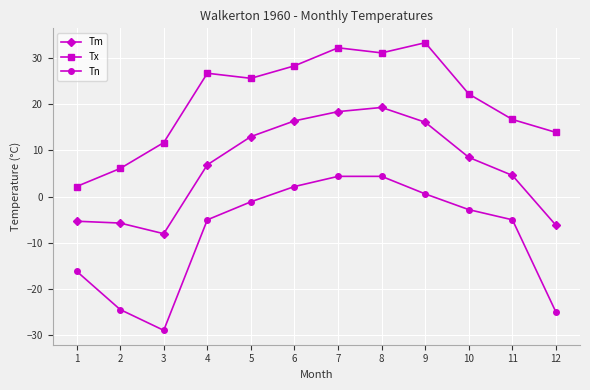

What is the approximate value of Tn at 5?

-1.1